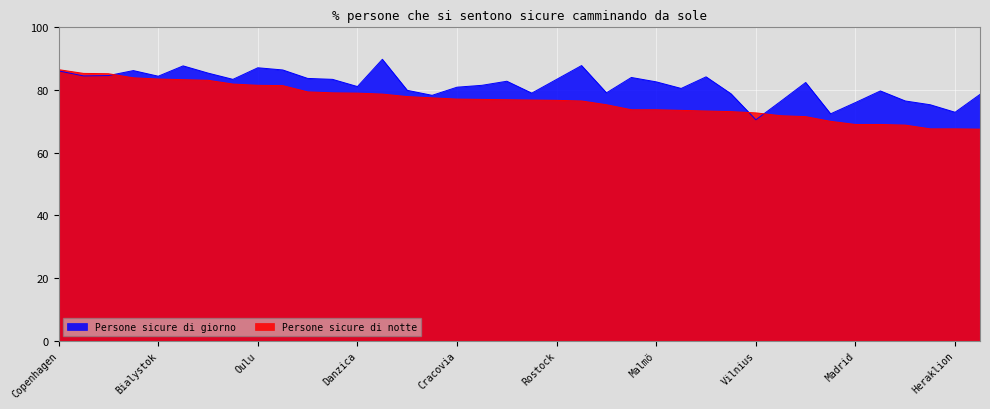

What are all the series names shown in the legend?

Persone sicure di giorno, Persone sicure di notte